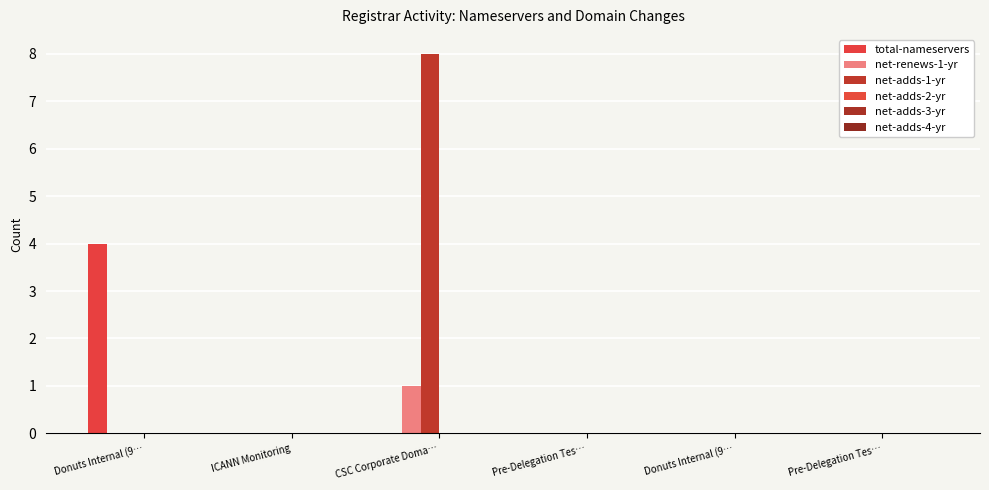

Rank the series at Donuts Internal (9… from lowest to highest value.

net-renews-1-yr, net-adds-1-yr, net-adds-2-yr, net-adds-3-yr, net-adds-4-yr, total-nameservers